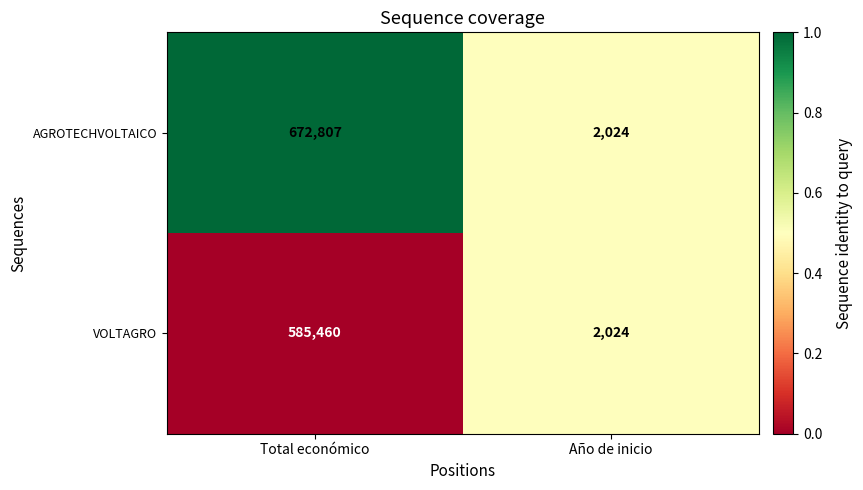

Reading left to right, transcribe all the data shown in this chart.

AGROTECHVOLTAICO: 672807	2024
VOLTAGRO: 585460	2024